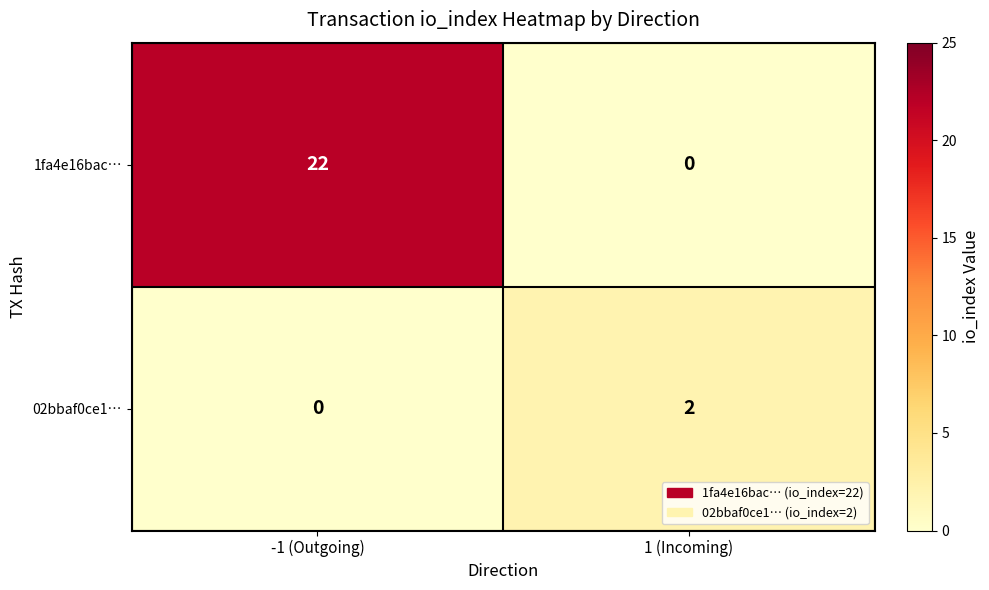

Where is 02bbaf0ce1… nearest to the value 1?

-1 (Outgoing)